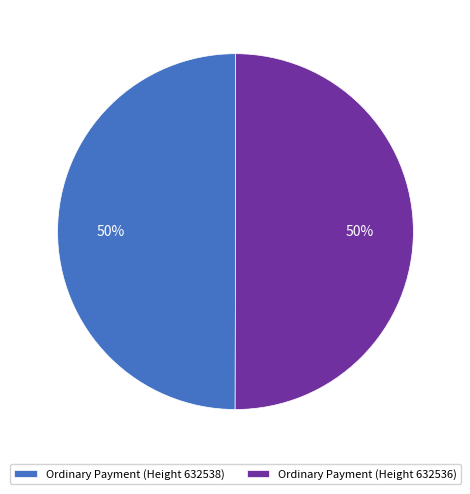

Is the sum of Ordinary Payment (Height 632536) and Ordinary Payment (Height 632538) greater than half?

Yes